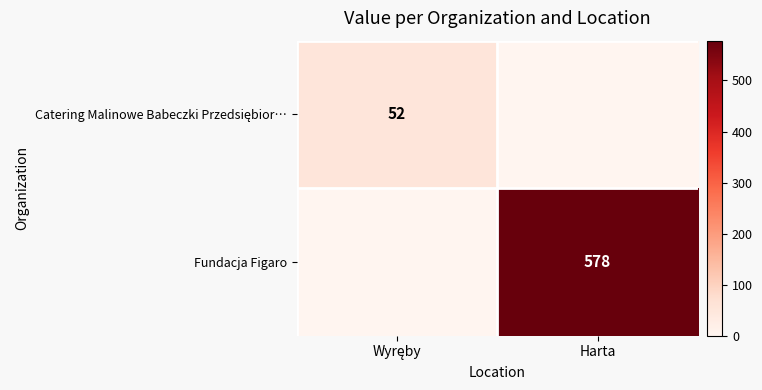

True or false: Fundacja Figaro has a value of 906 at Harta.

False